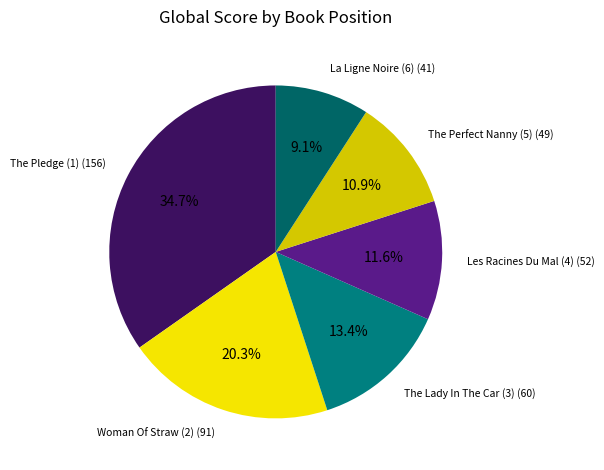

To the nearest percent, what is the difference between the largest and smallest slice percentages?

26%